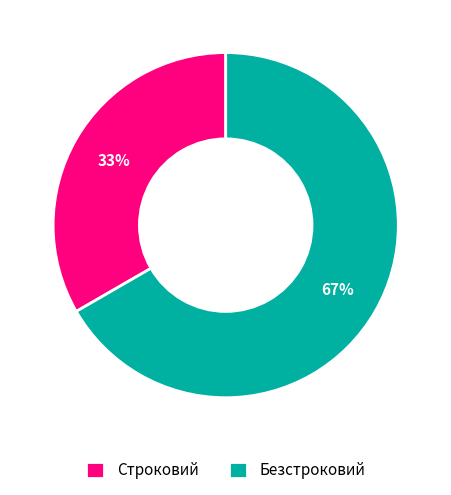

Combined, do Безстроковий and Строковий account for over 50%?

Yes